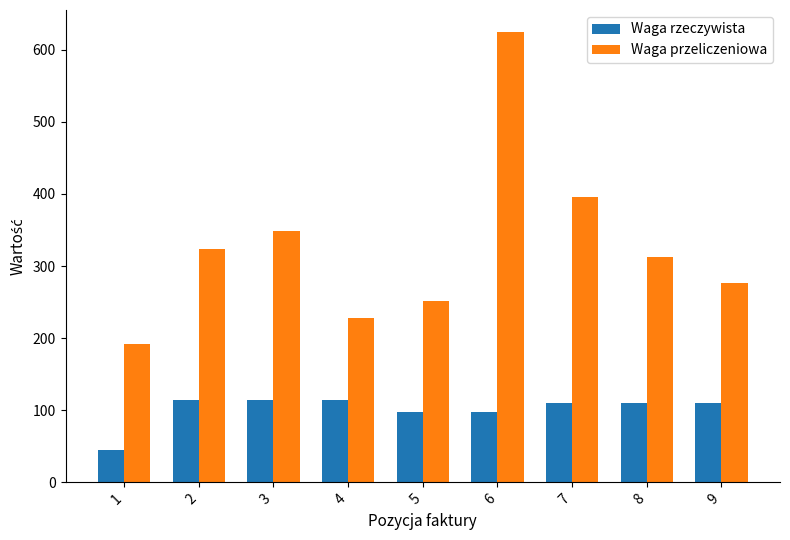

How many data points in Waga przeliczeniowa are less than 312?

4